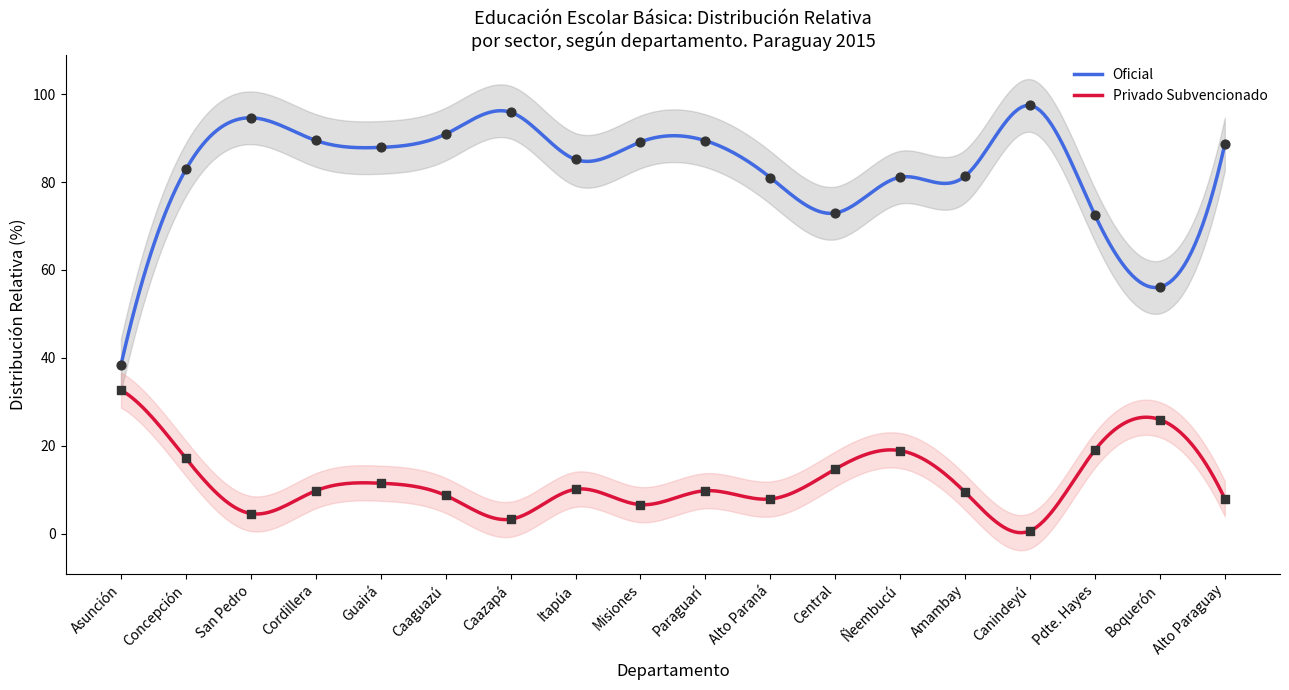

Which series reaches the maximum Y coordinate?

Oficial